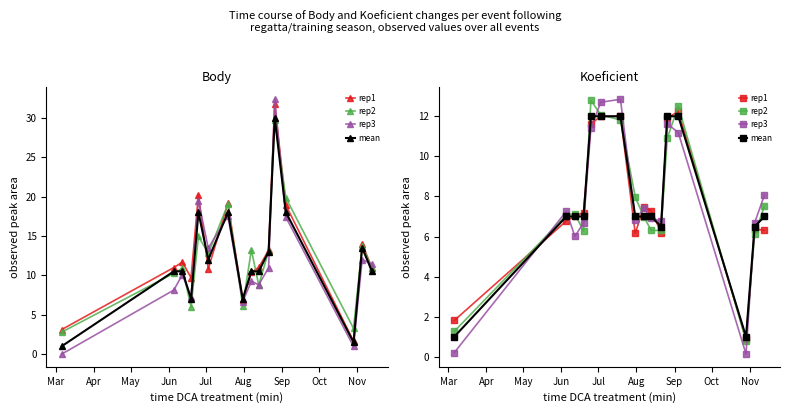

What is the difference between the second highest and minimum values in the rep1 series?

11.1